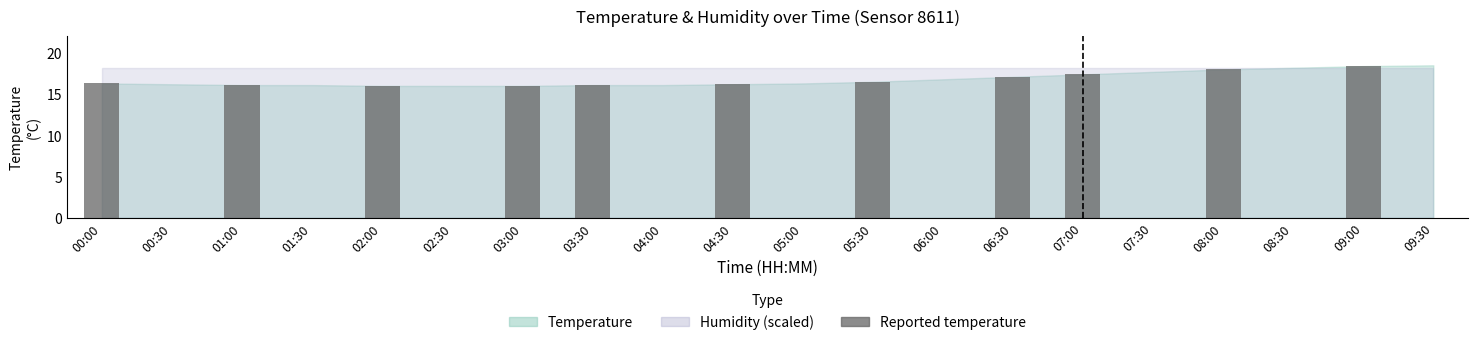

True or false: the data shows 0.0 at 05:00.

True